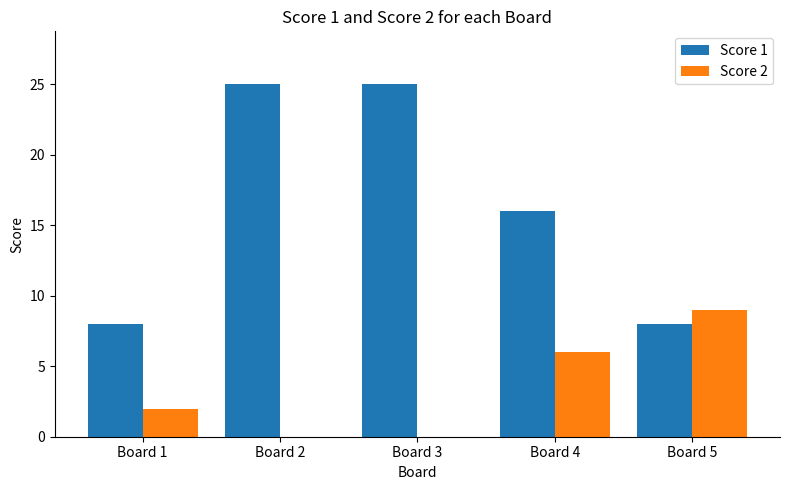

What is the sum of the Score 2 values at Board 3 and Board 1?

2